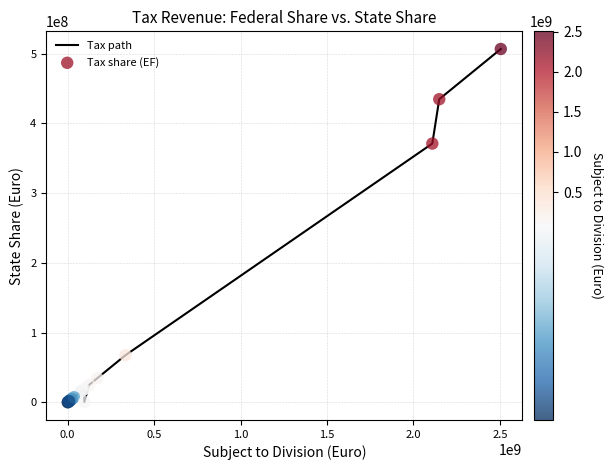

What is the greatest value displayed?

506480820.2